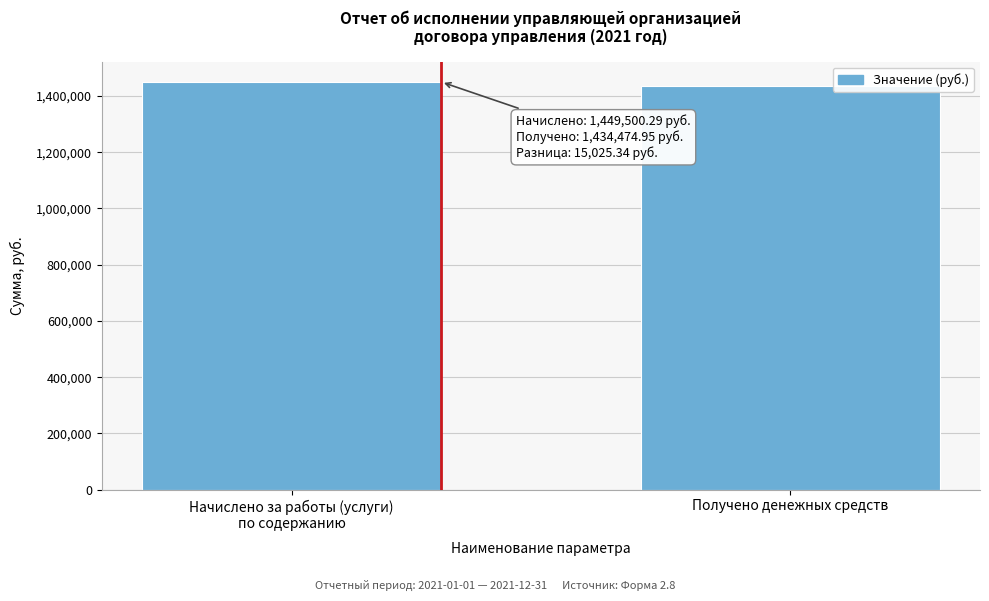

The chart shows a value of 1434474.9 at Получено денежных средств. True or false?

True